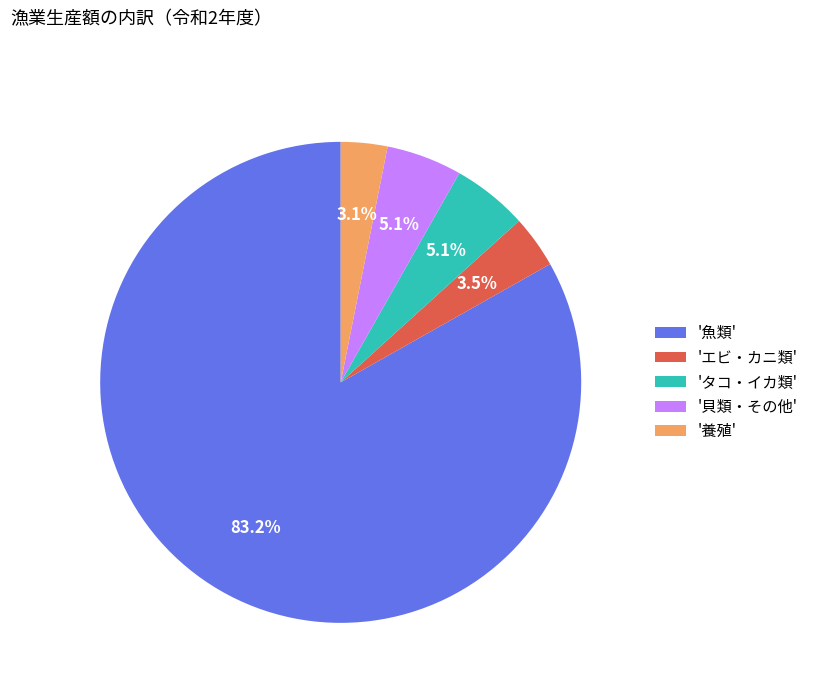

Is there a majority slice in this chart?

Yes